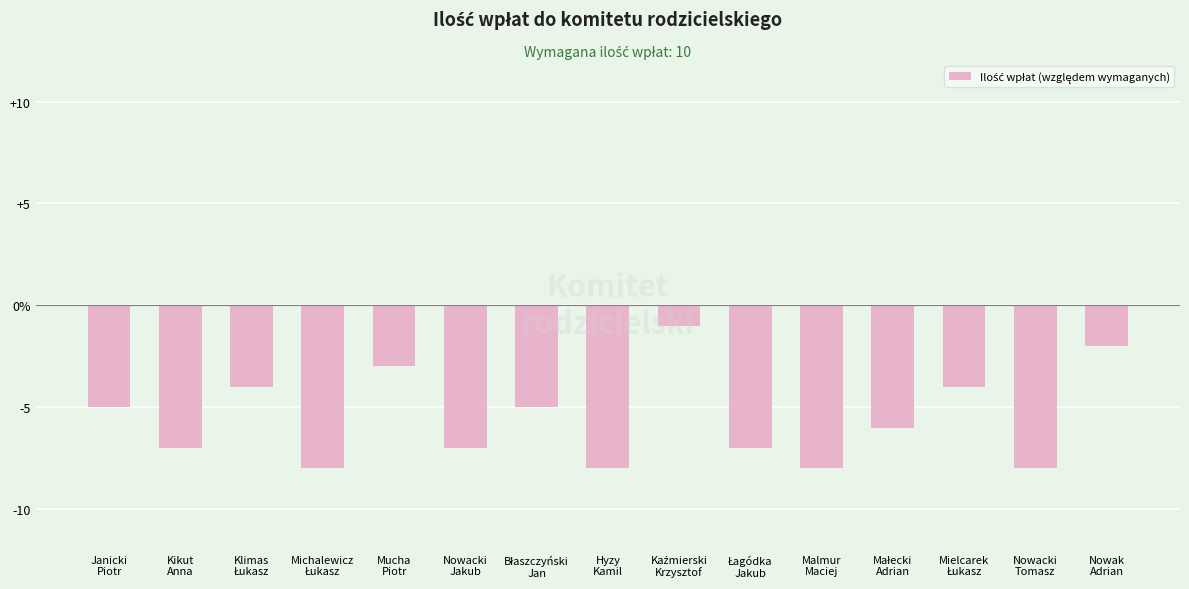

At which category does the chart reach its minimum across all series?

Michalewicz
Łukasz